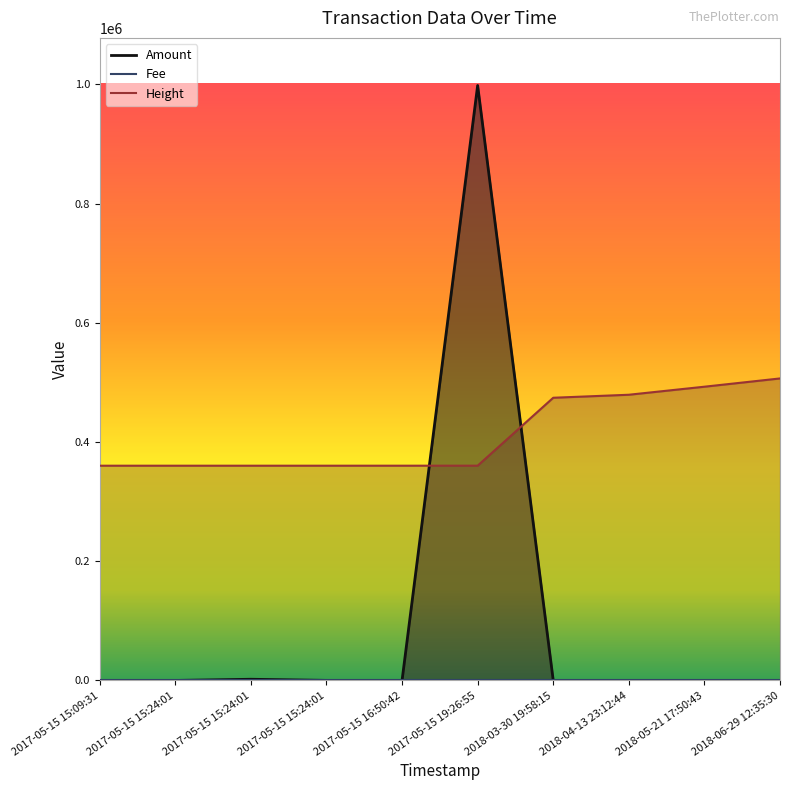

Where do Height and Amount first cross each other?

2017-05-15 16:50:42 and 2017-05-15 19:26:55